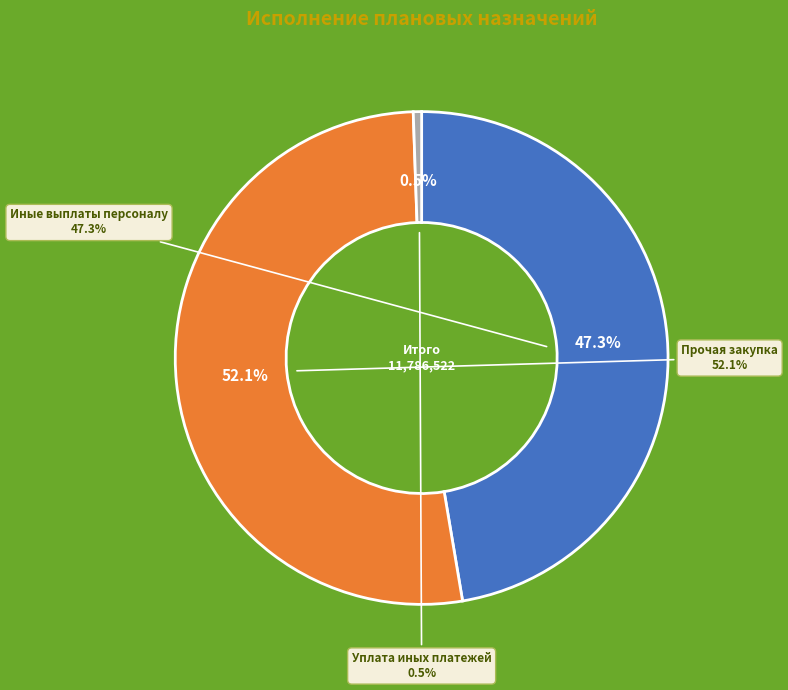

To the nearest percent, what is the difference between the largest and smallest slice percentages?

52%